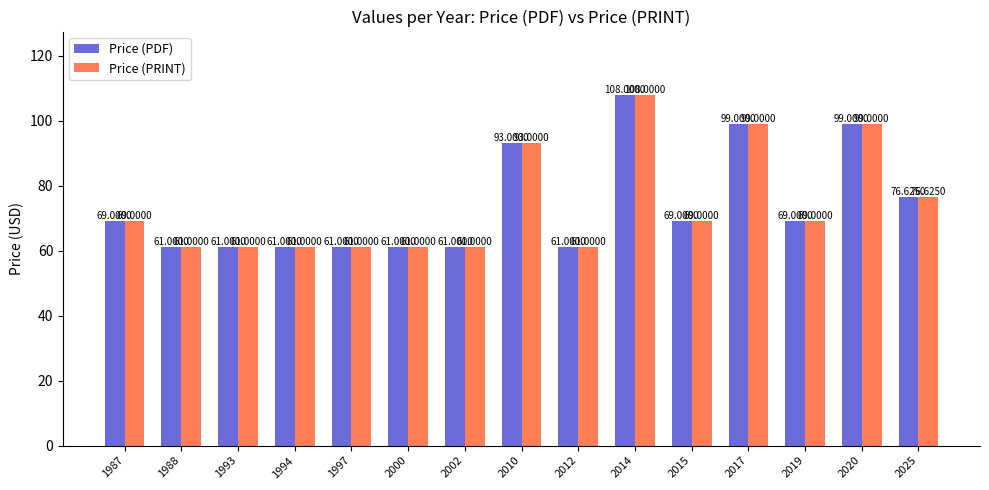

How many series are shown in this chart?

2